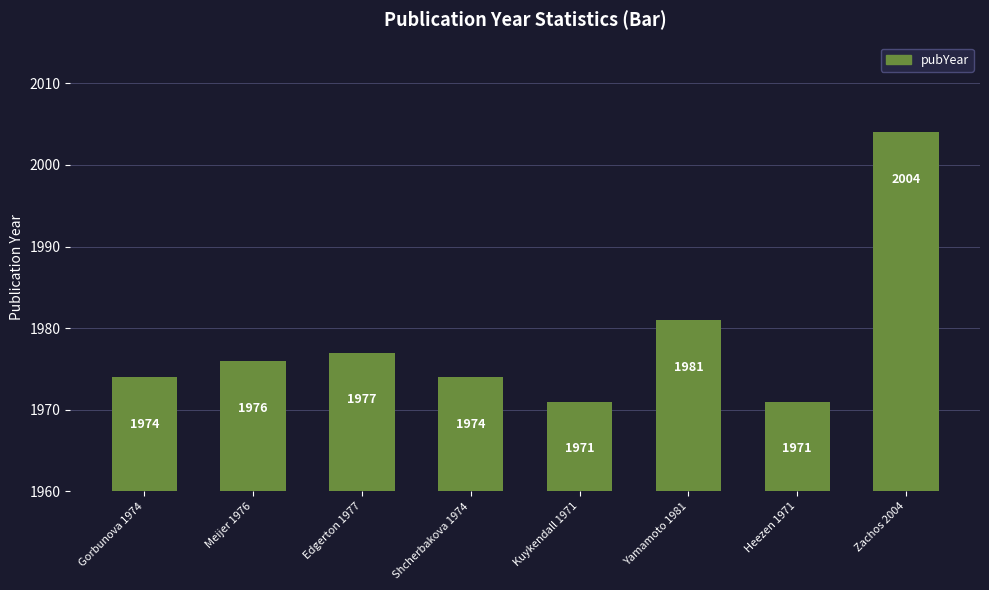

Are the bars grouped side by side (vs. stacked)?

No